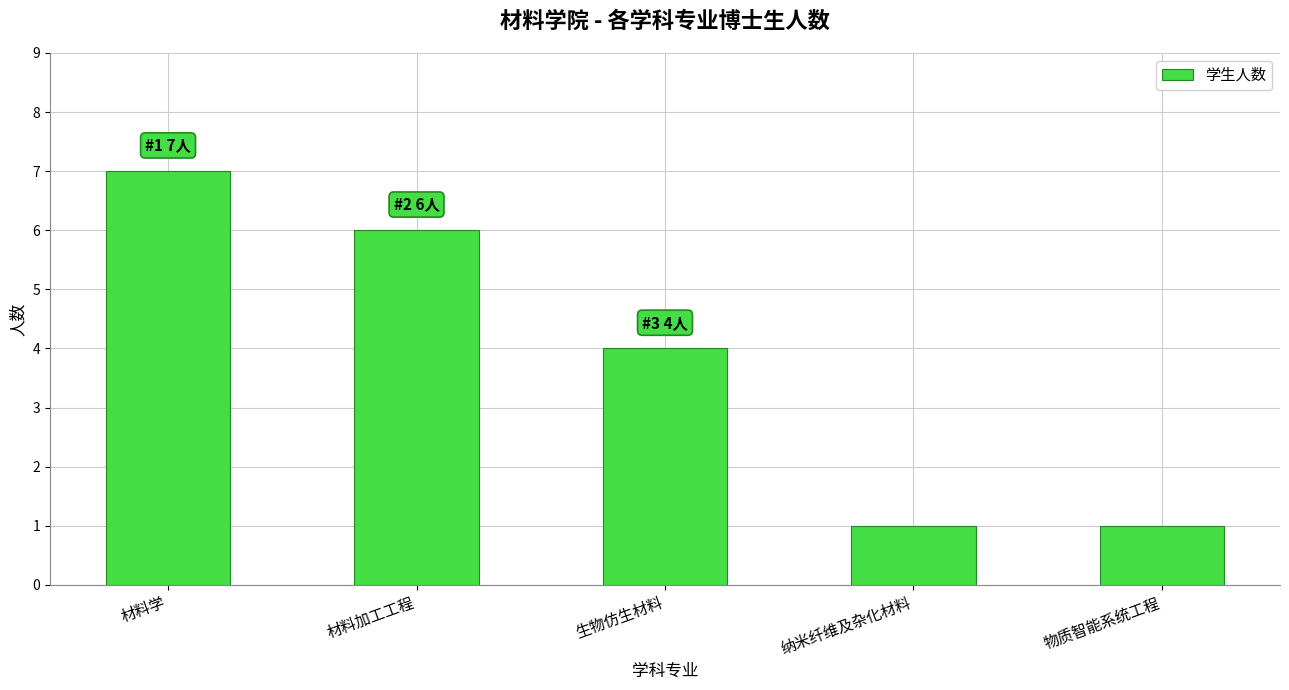

Reading left to right, what are all the values shown in this chart?

材料学=7	材料加工工程=6	生物仿生材料=4	纳米纤维及杂化材料=1	物质智能系统工程=1